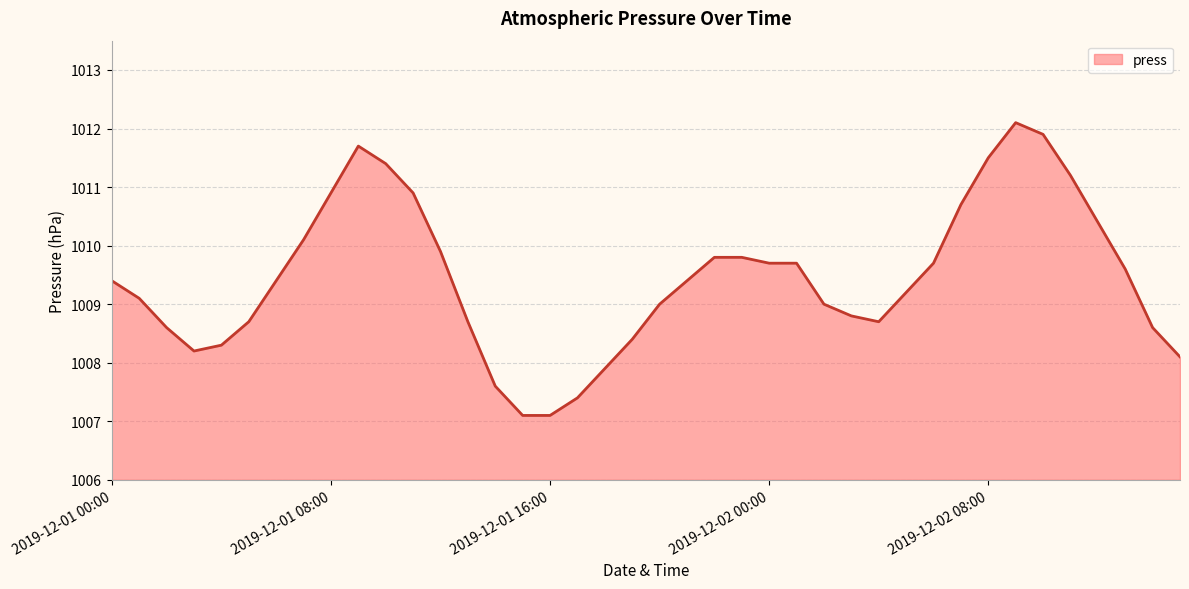

What is the smallest value displayed?

1007.1